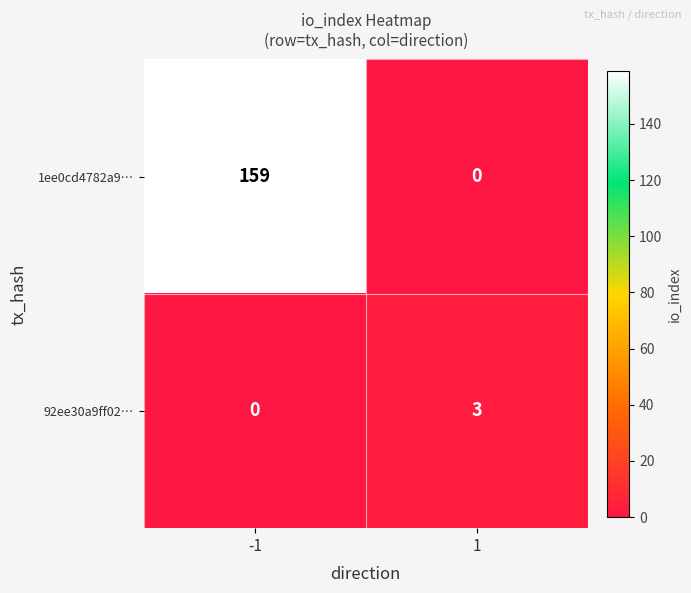

At which category does the chart reach its peak across all series?

-1